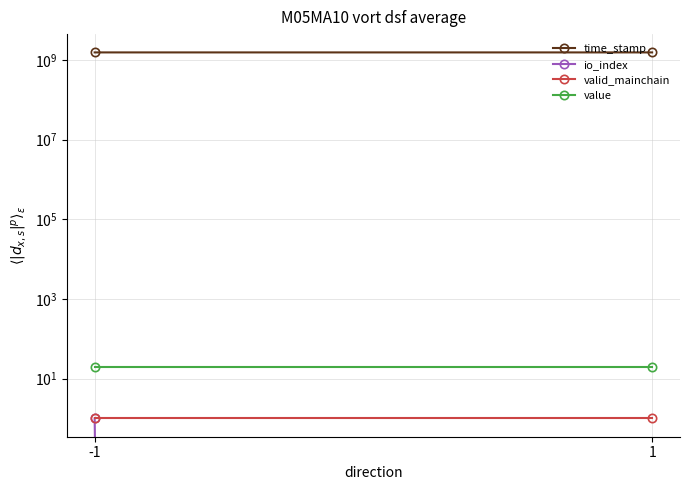

Rank the categories by value value from highest to lowest.

-1, 1